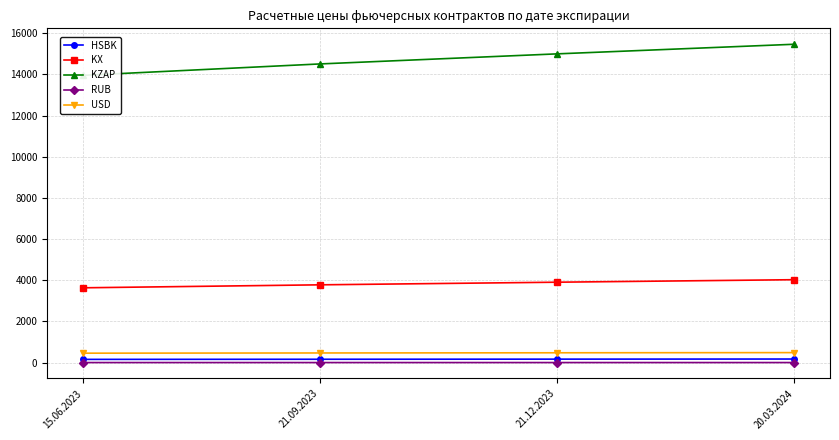

Where is KX nearest to the value 3833?

21.09.2023